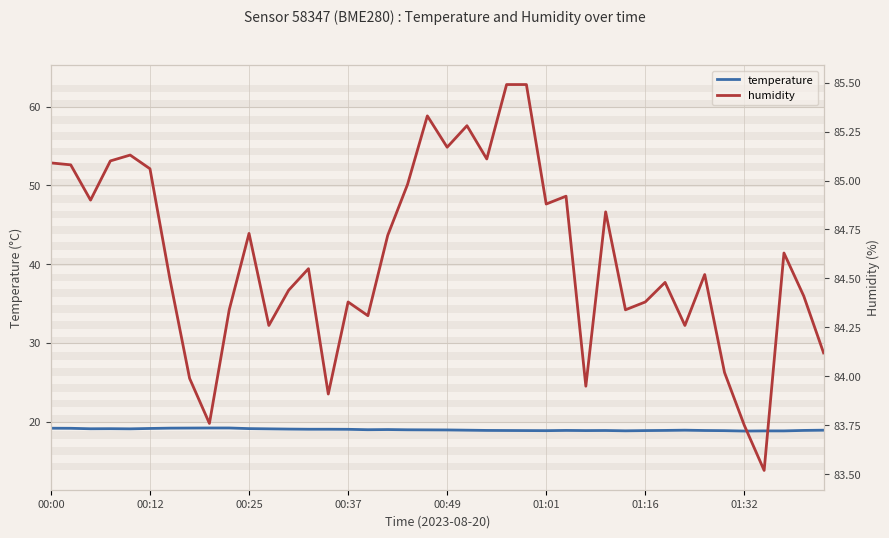

True or false: humidity and temperature intersect in this chart.

False